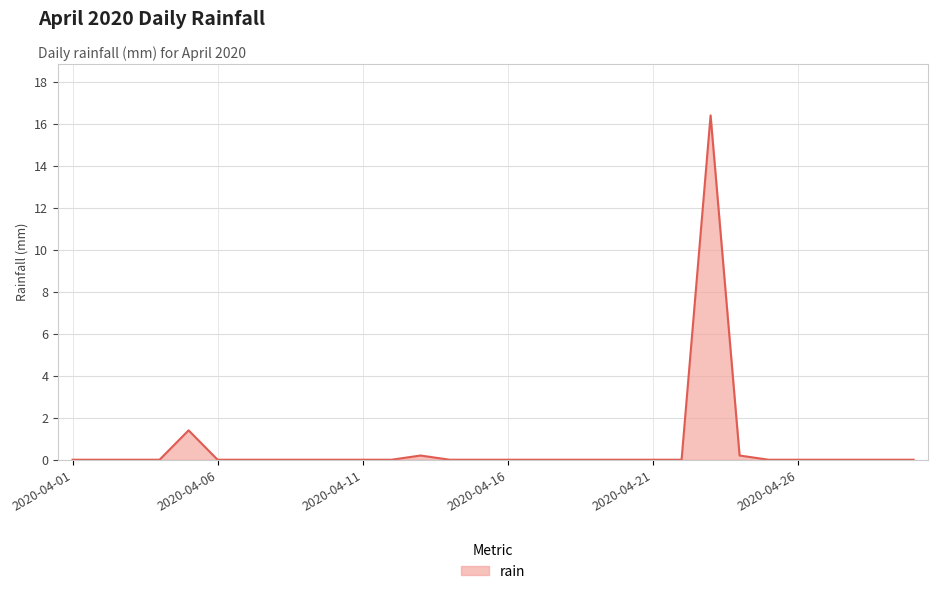

What is the sum of all values?

18.2